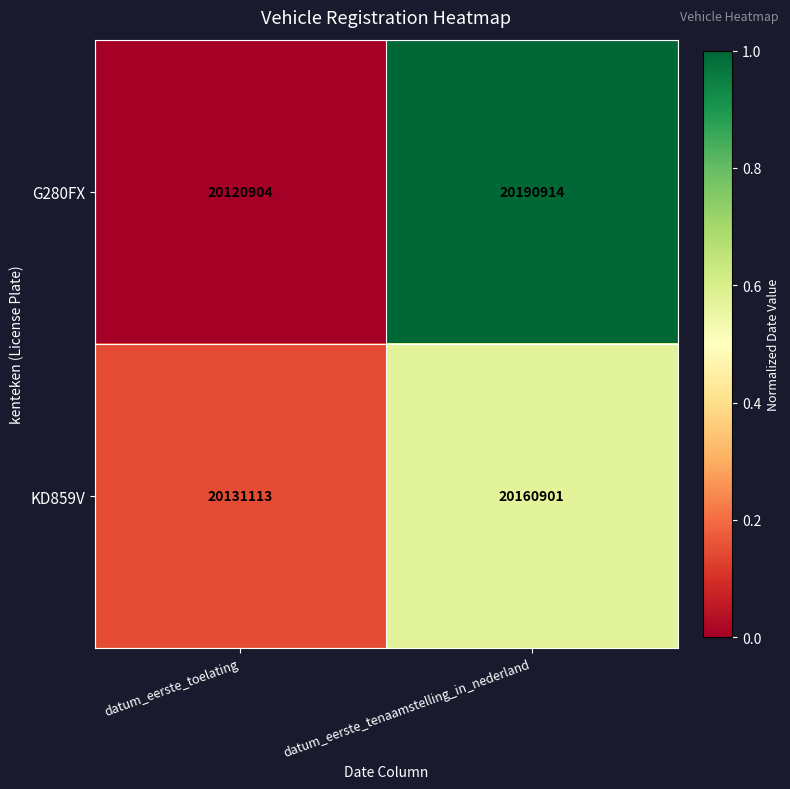

List the series in order of their overall mean, lowest first.

KD859V, G280FX